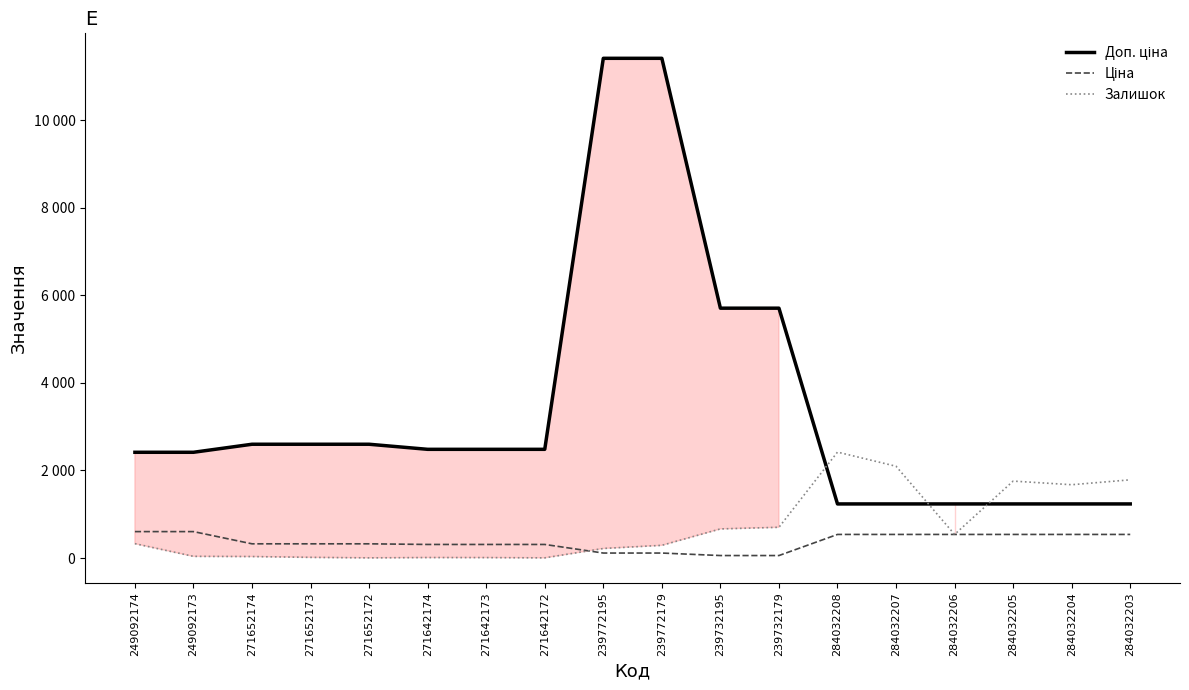

Rank the categories by Ціна value from highest to lowest.

249092174, 249092173, 284032208, 284032207, 284032206, 284032205, 284032204, 284032203, 271652174, 271652173, 271652172, 271642174, 271642173, 271642172, 239772195, 239772179, 239732195, 239732179